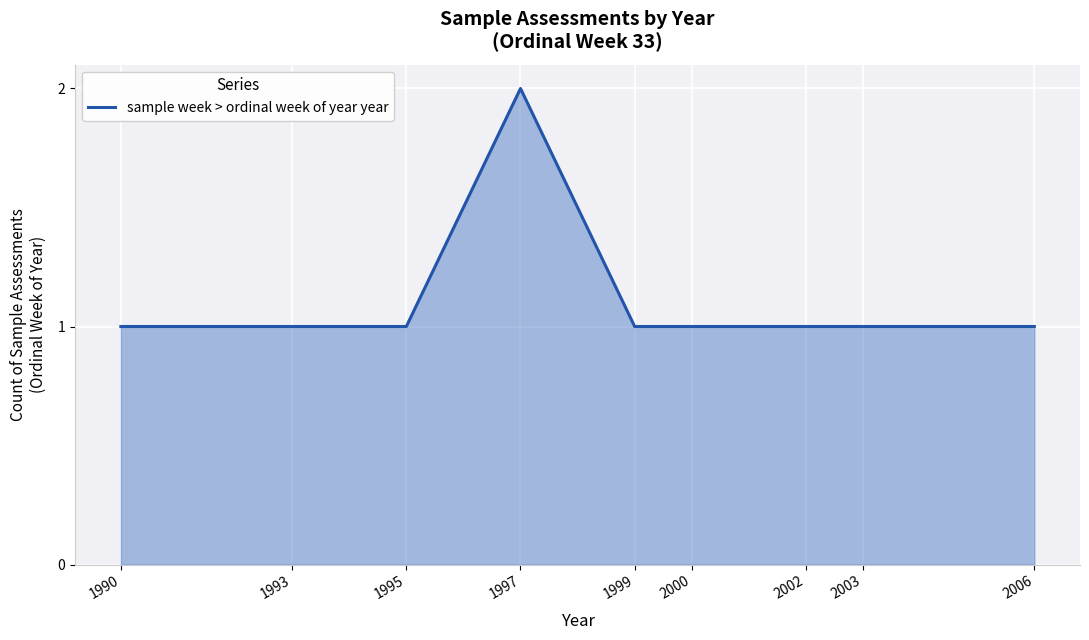

How many lines are shown in the chart?

1